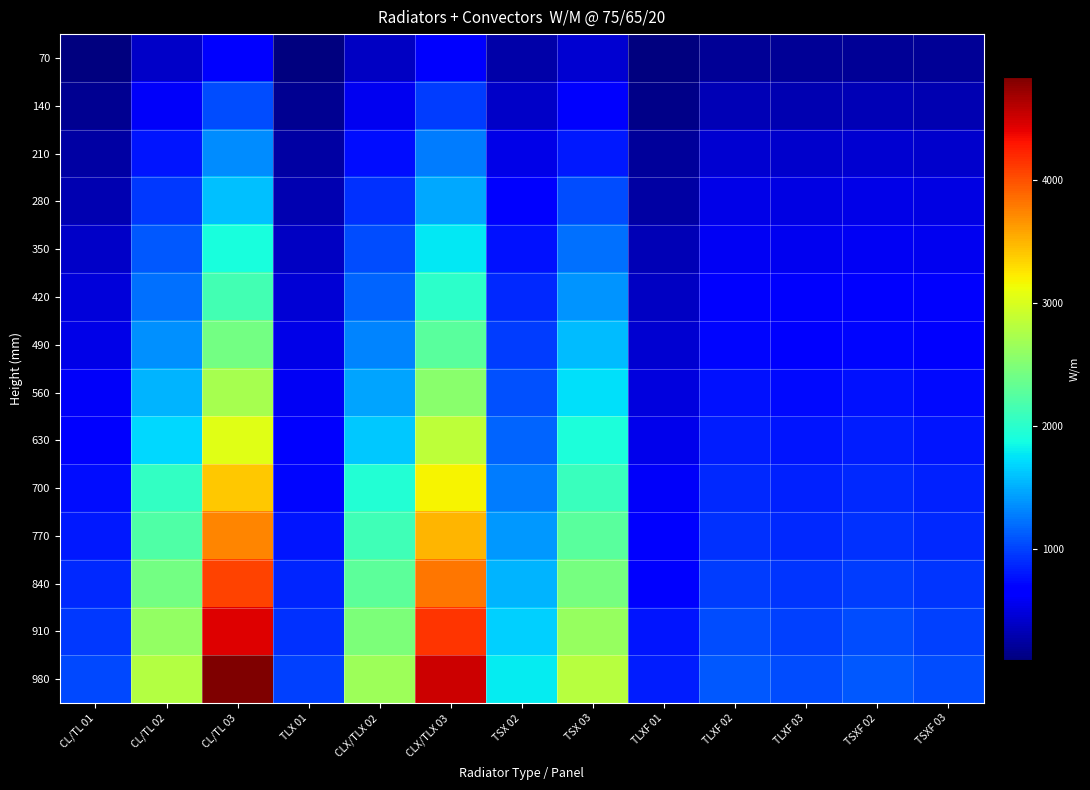

What is the maximum value shown in the chart?

4835